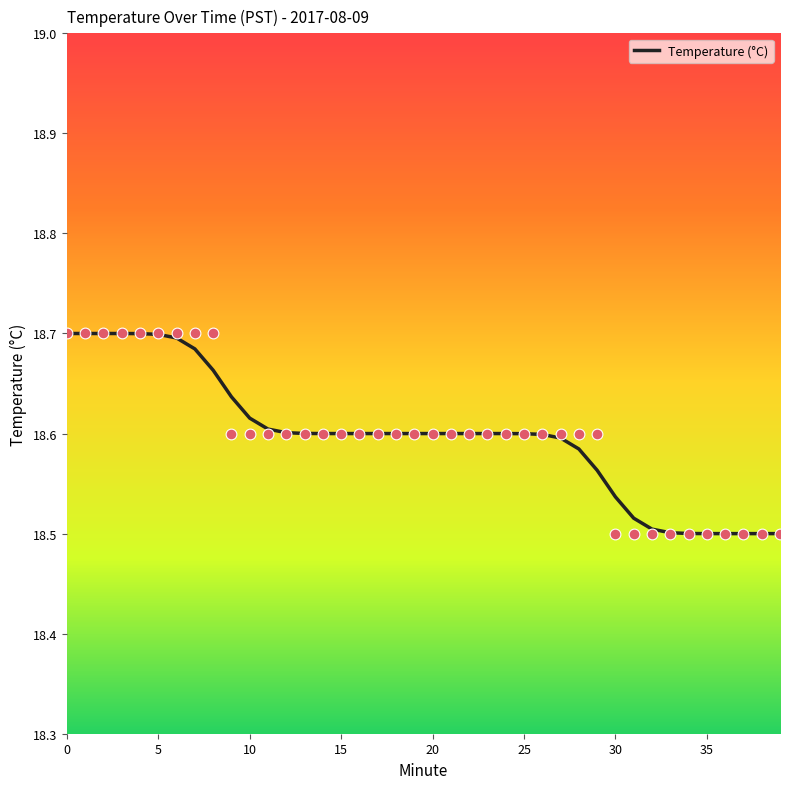

Between 35 and 26, which is larger?

26